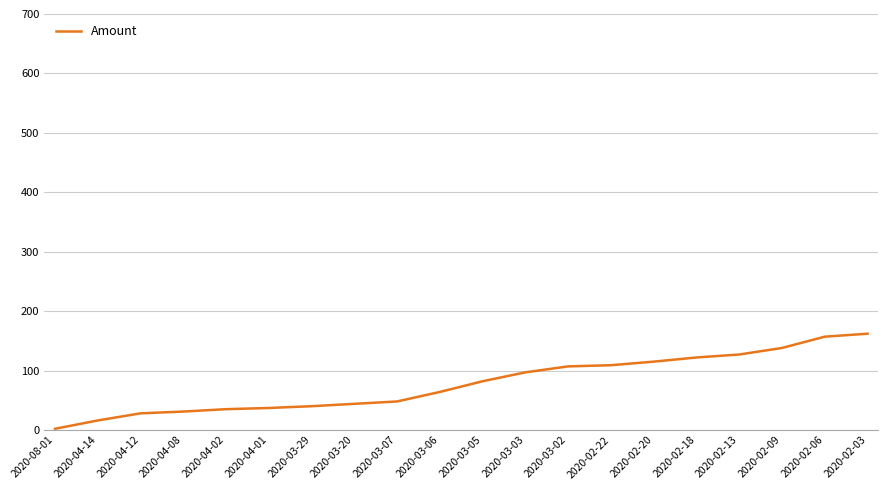

What value does the data have at 2020-03-29, to the nearest 50?

50